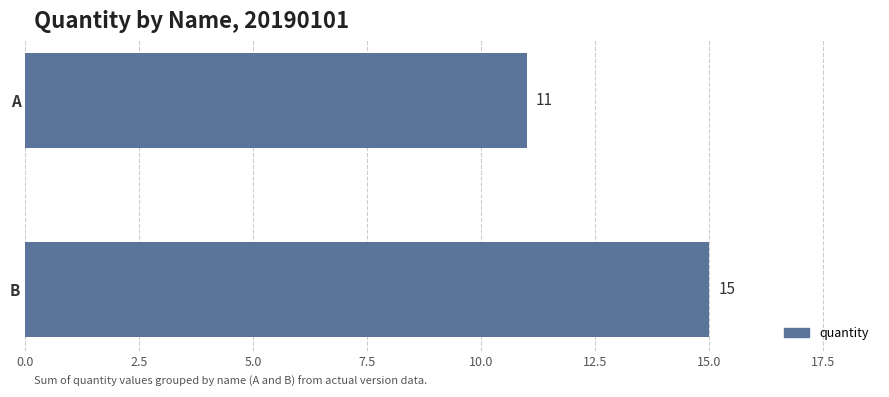

What is the ratio of the value at A to the value at B?

0.7